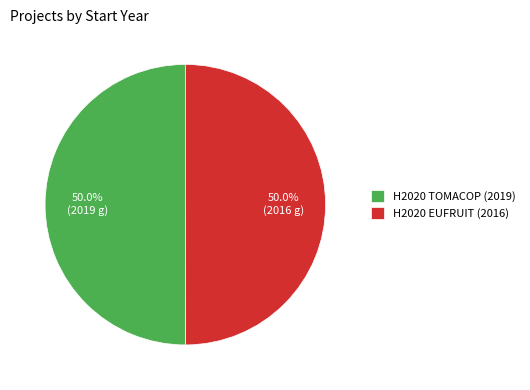

Do H2020 EUFRUIT (2016) and H2020 TOMACOP (2019) together represent more than half of the pie?

Yes